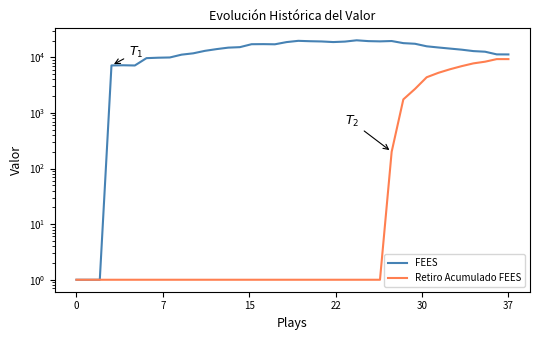

How many data points in FEES are less than 14916?

19